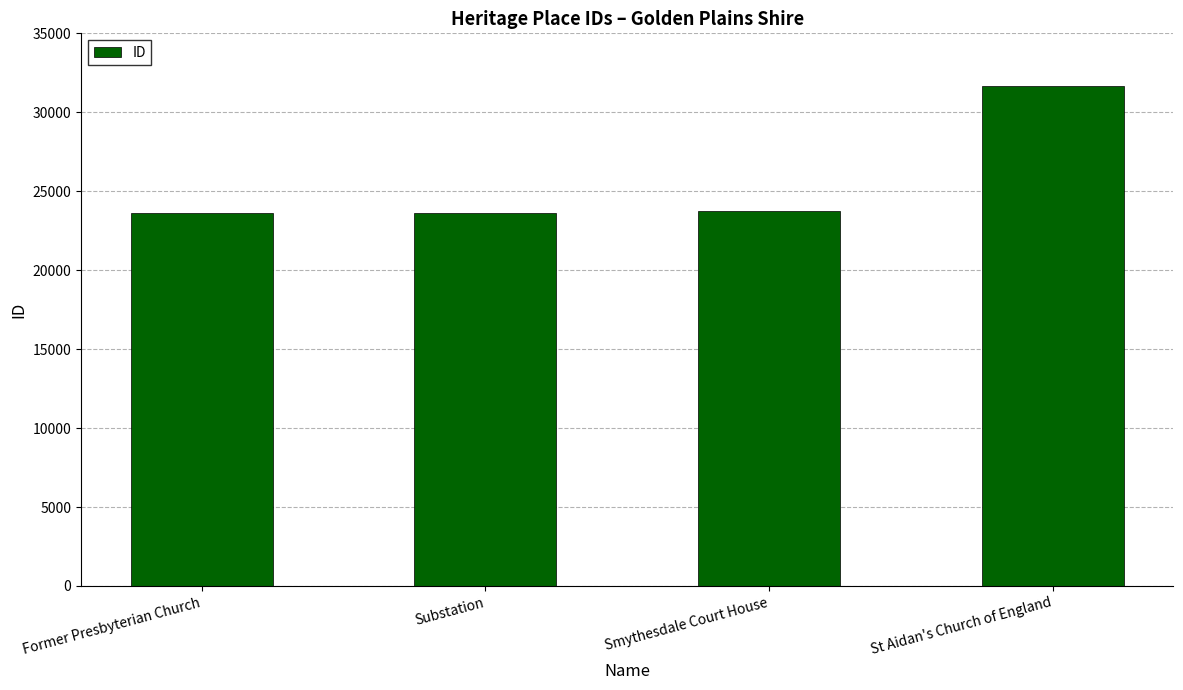

What is the label of the 3rd bar from the right?

Substation